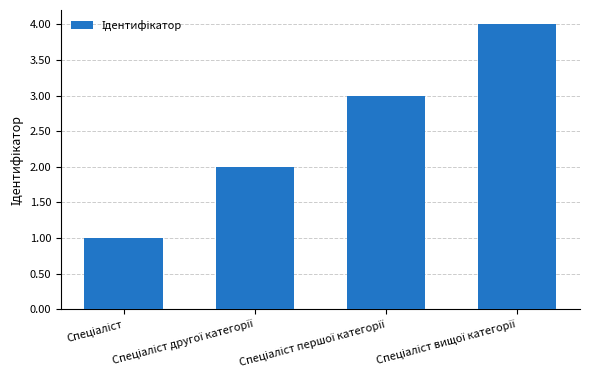

What is the sum of all values?

10